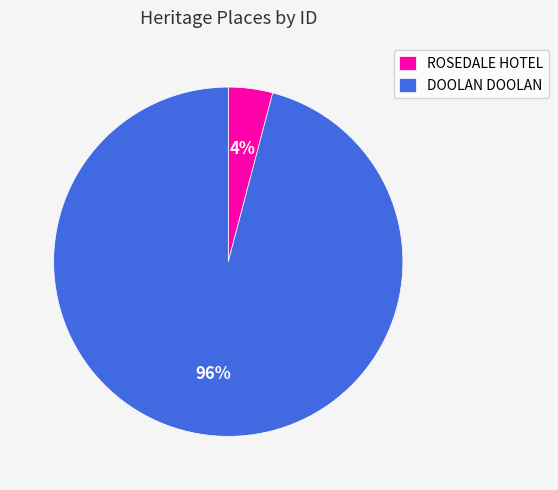

The ROSEDALE HOTEL slice represents 14% of the pie. True or false?

False